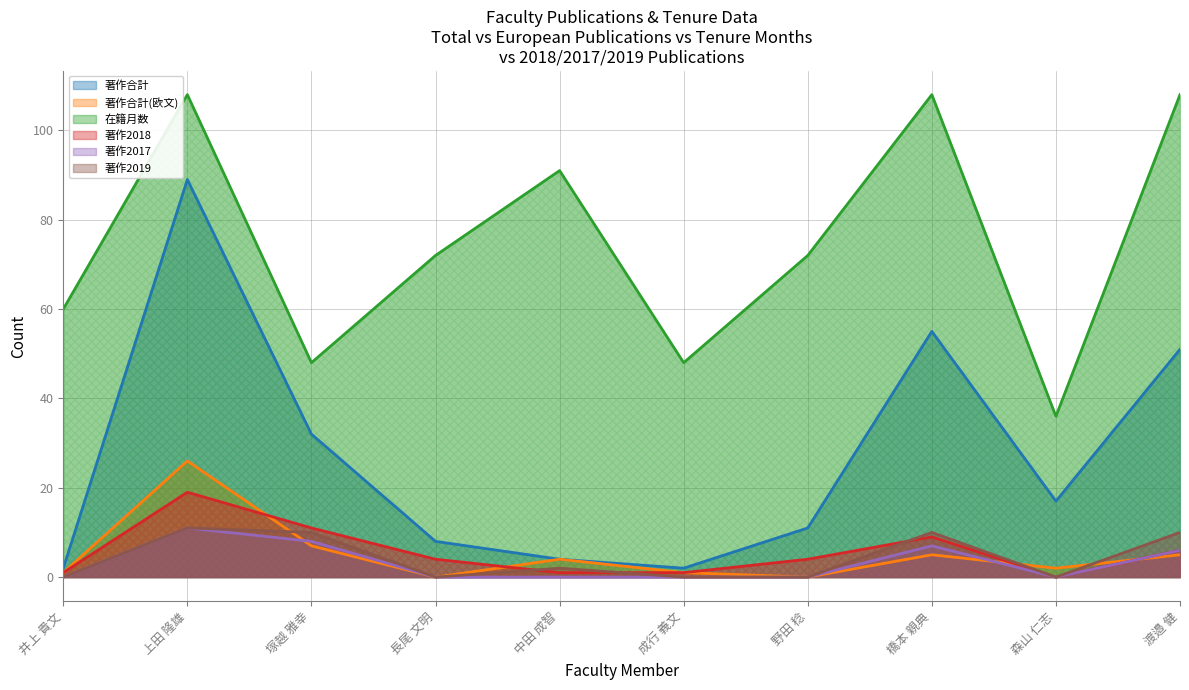

Rank the series at 上田 隆雄 from lowest to highest value.

著作2017, 著作2019, 著作2018, 著作合計(欧文), 著作合計, 在籍月数